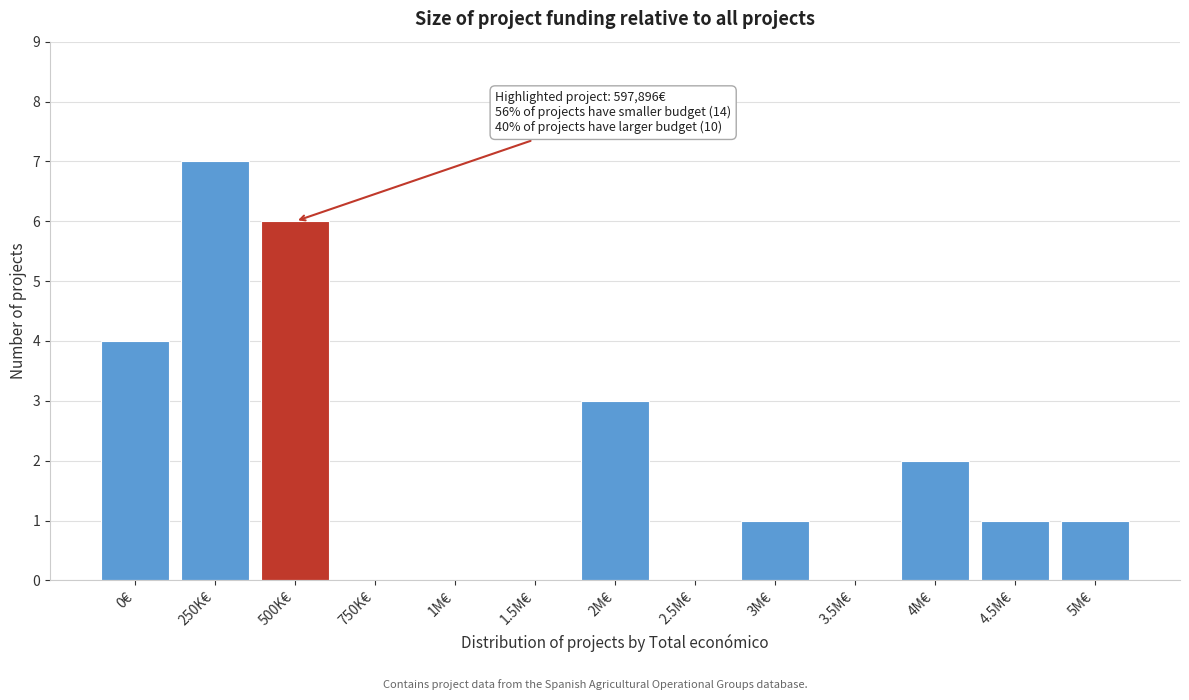

Reading left to right, list all the values displayed in this chart.

0€=4	250K€=7	500K€=6	750K€=0	1M€=0	1.5M€=0	2M€=3	2.5M€=0	3M€=1	3.5M€=0	4M€=2	4.5M€=1	5M€=1